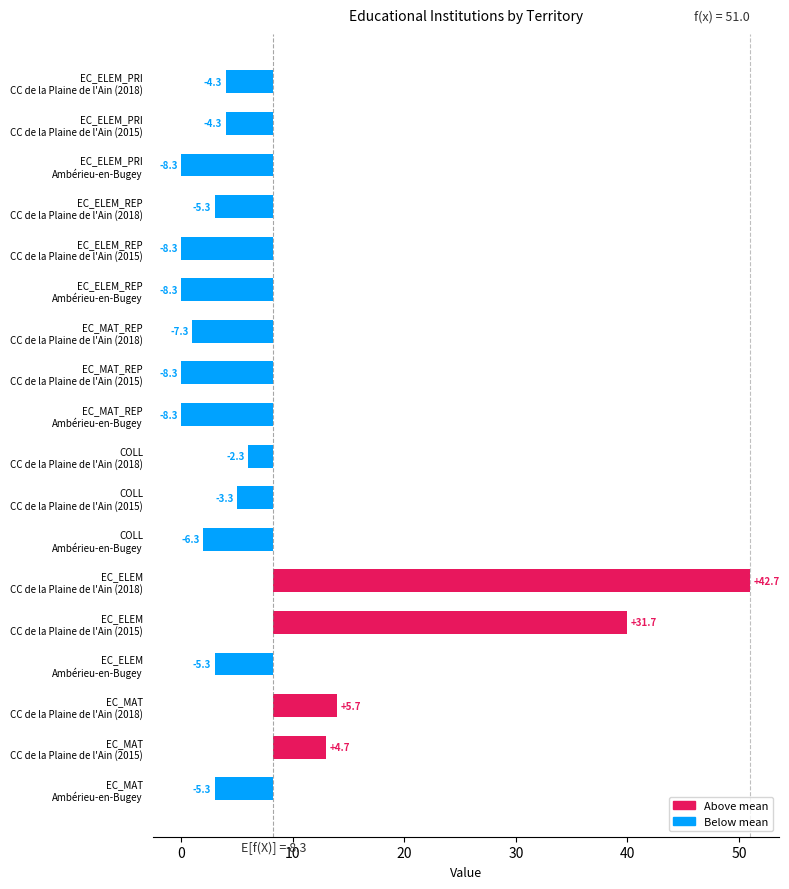

What is the label of the 1st bar from the right?

CC de la Plaine de l'Ain (2018)